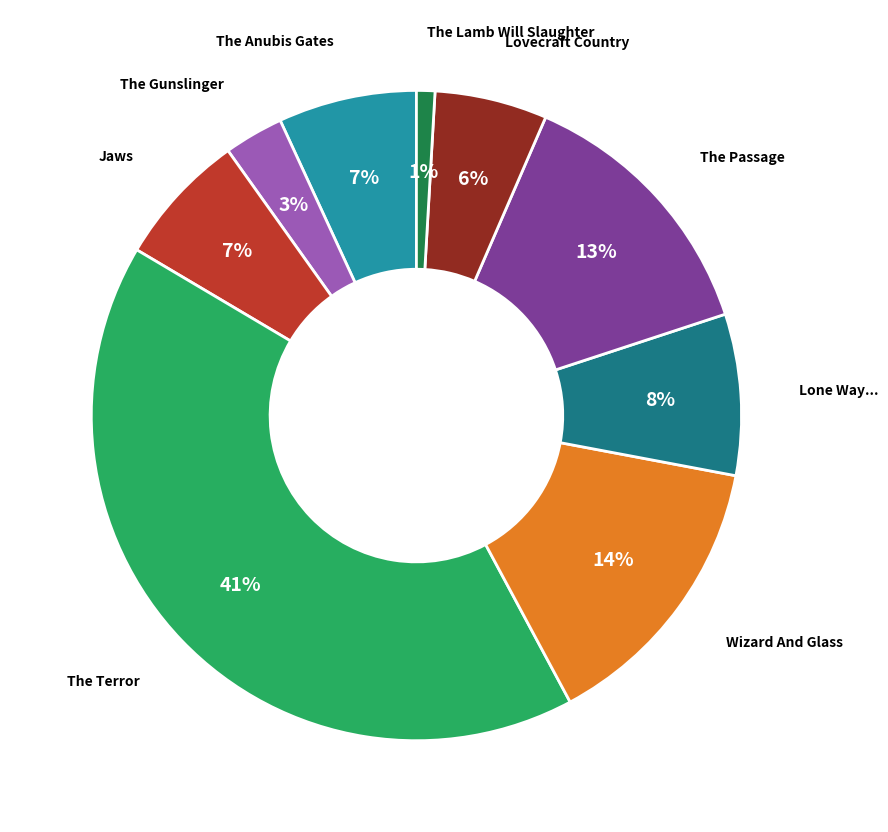

To the nearest percent, what is the difference between the largest and smallest slice percentages?

40%